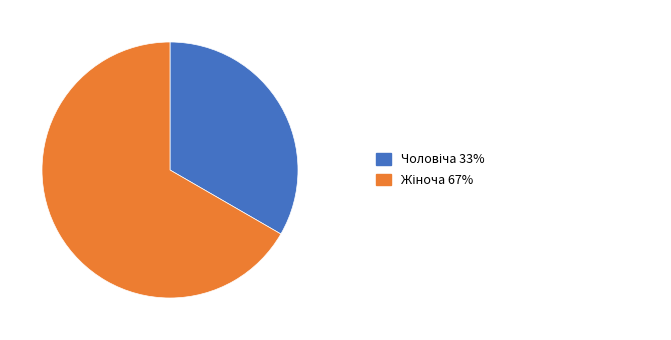

Does any single category account for the majority?

Yes